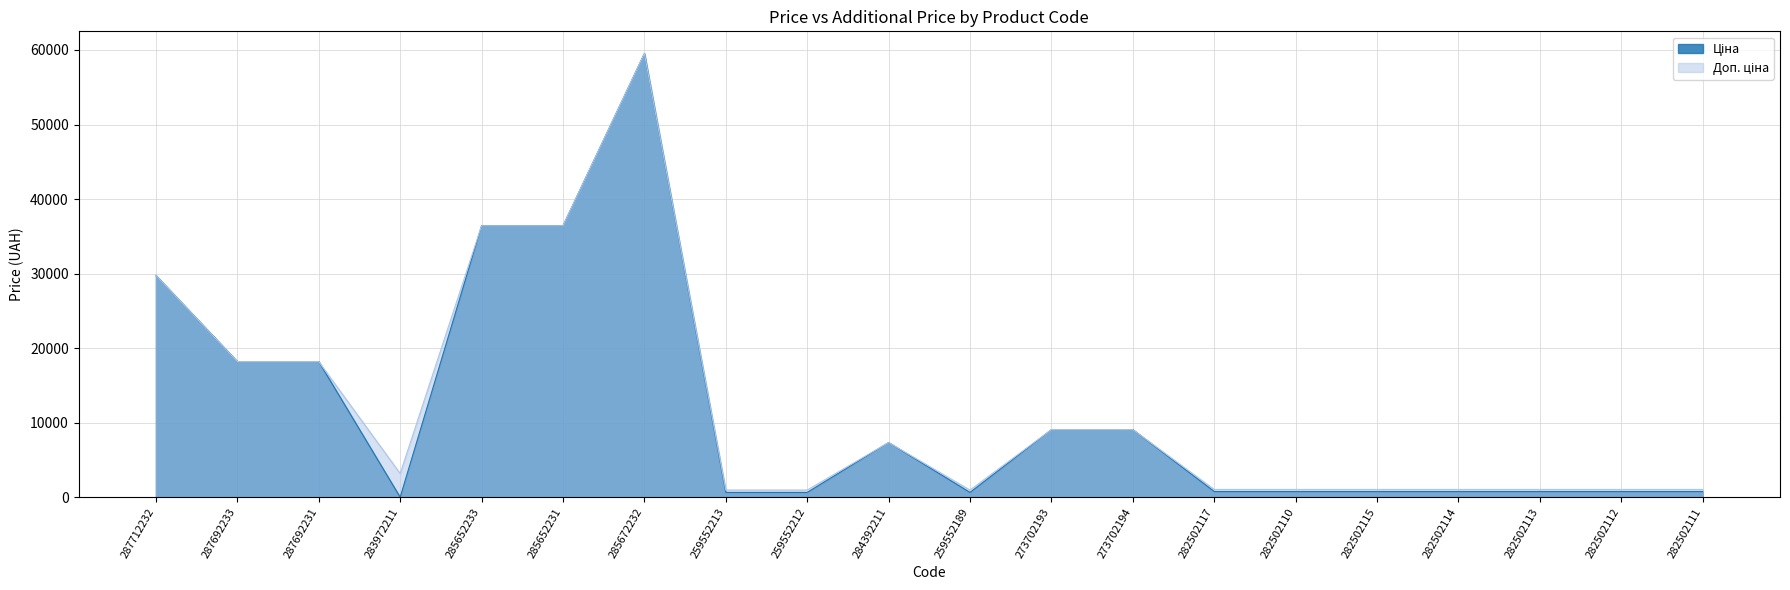

How many lines are shown in the chart?

2